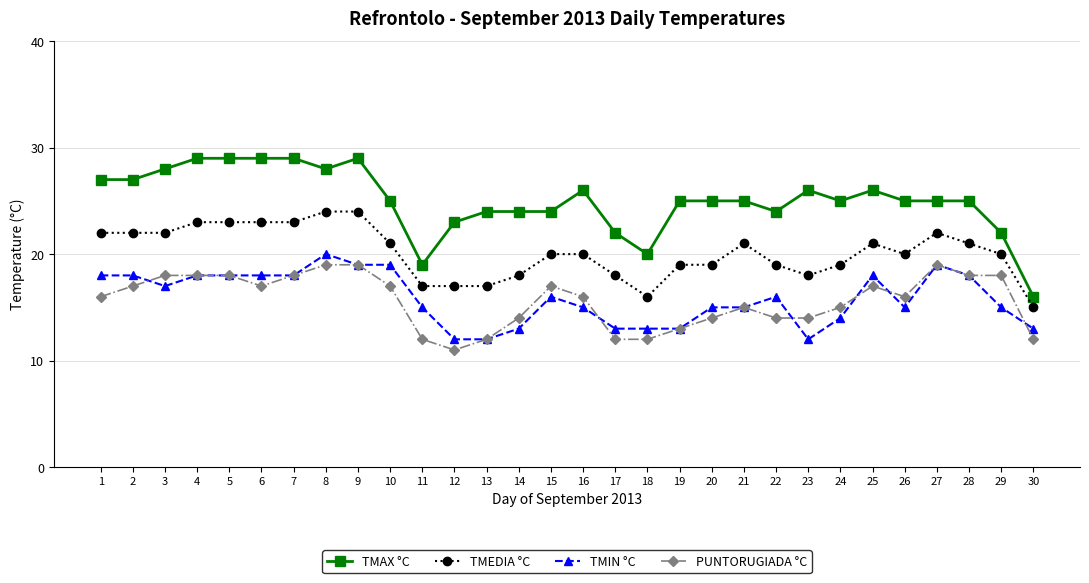

What value does the TMEDIA °C series have at 18?

16